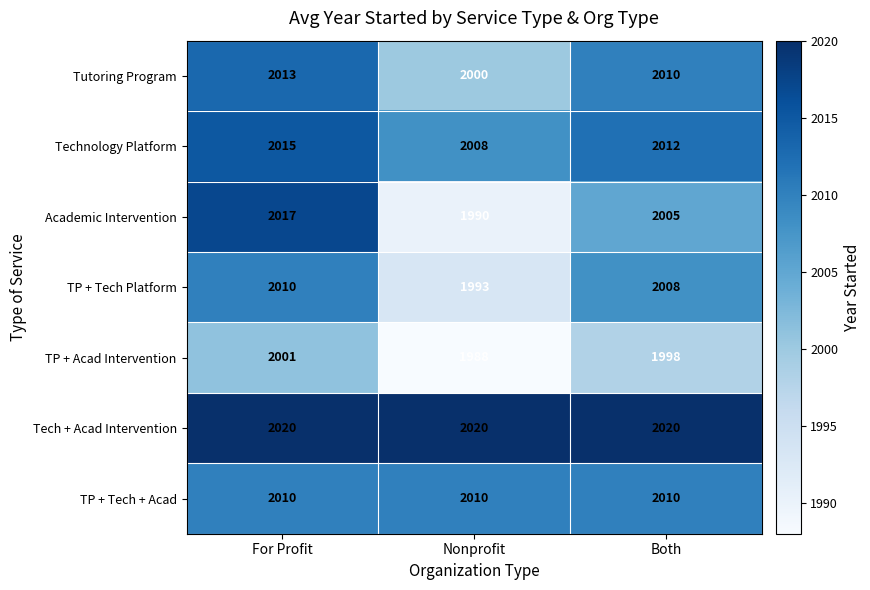

Which category has the lowest value in the Technology Platform series?

Nonprofit